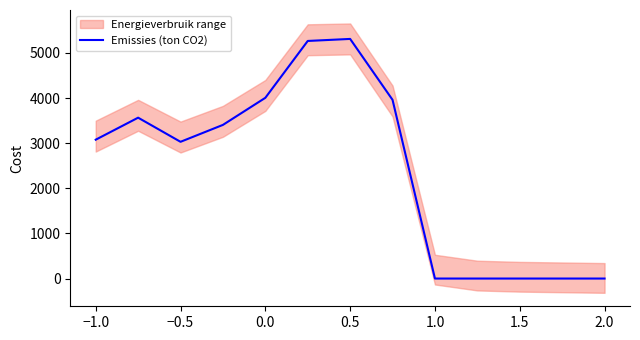

True or false: the data shows 4971.4 at −1.0.

False